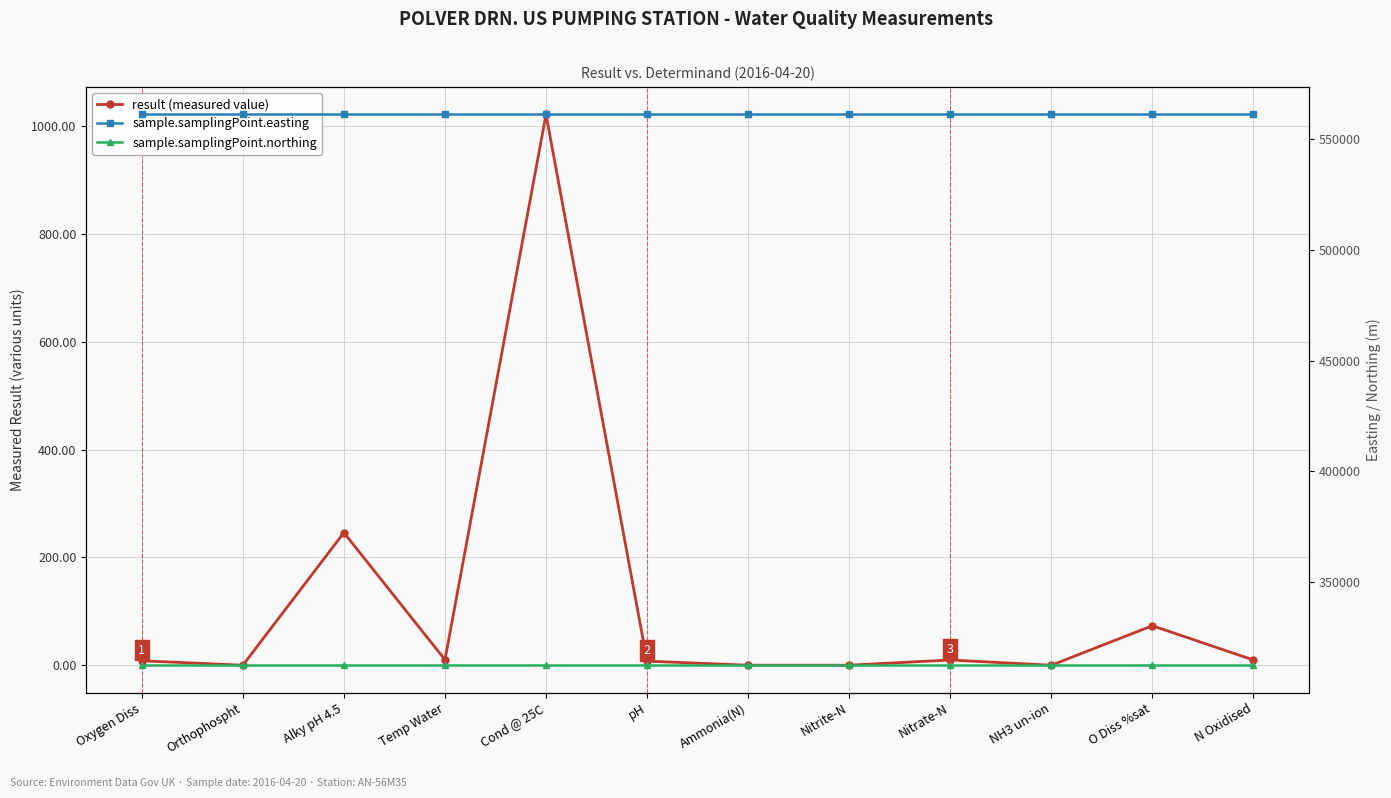

True or false: result (measured value) and sample.samplingPoint.northing cross at least once.

False